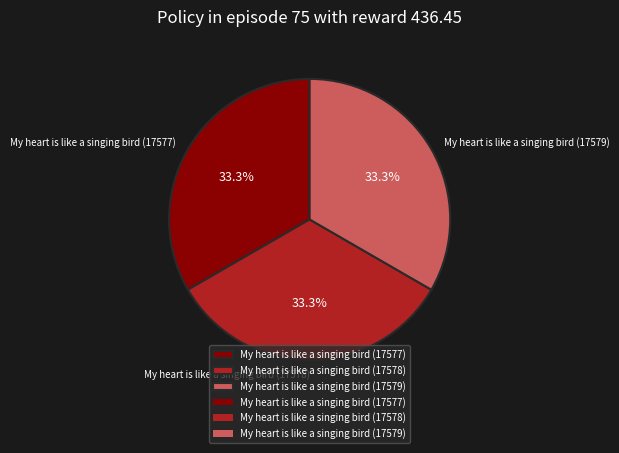

To the nearest percent, what percentage of the pie is My heart is like a singing bird (17577)?

33%